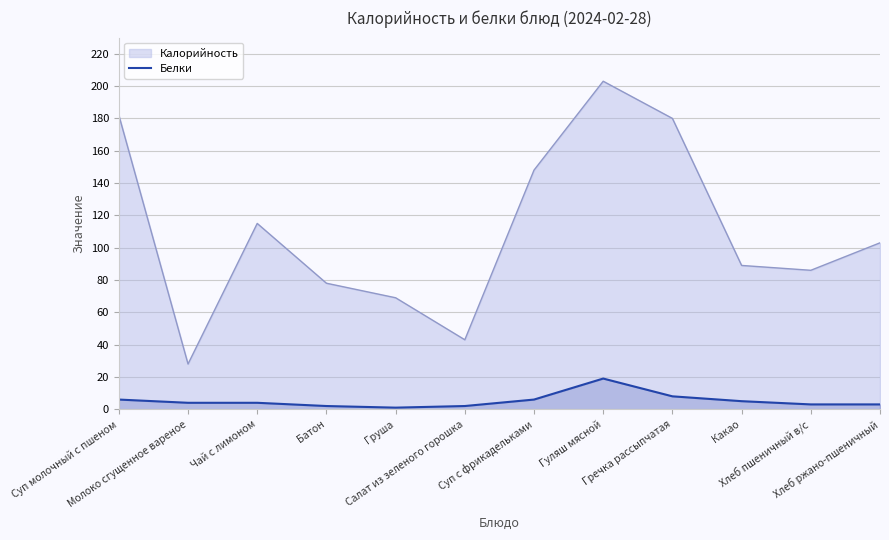

List the series in order of their overall mean, lowest first.

Белки, Калорийность